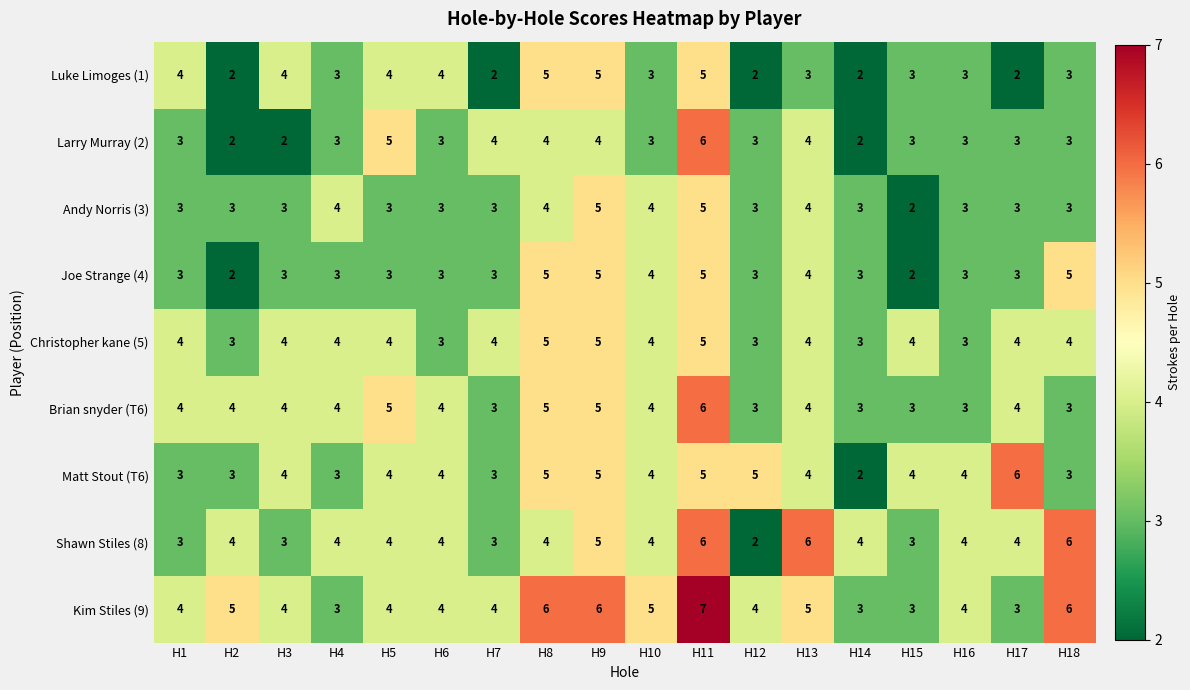

What is the total value across all series at H2?

28